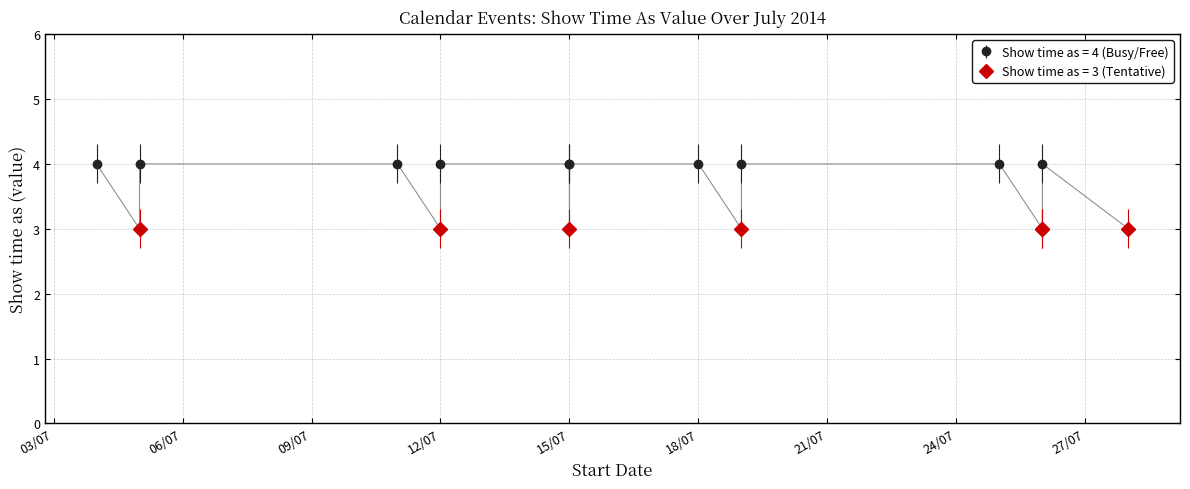

Which label corresponds to the largest value in the chart?

4/7/2014